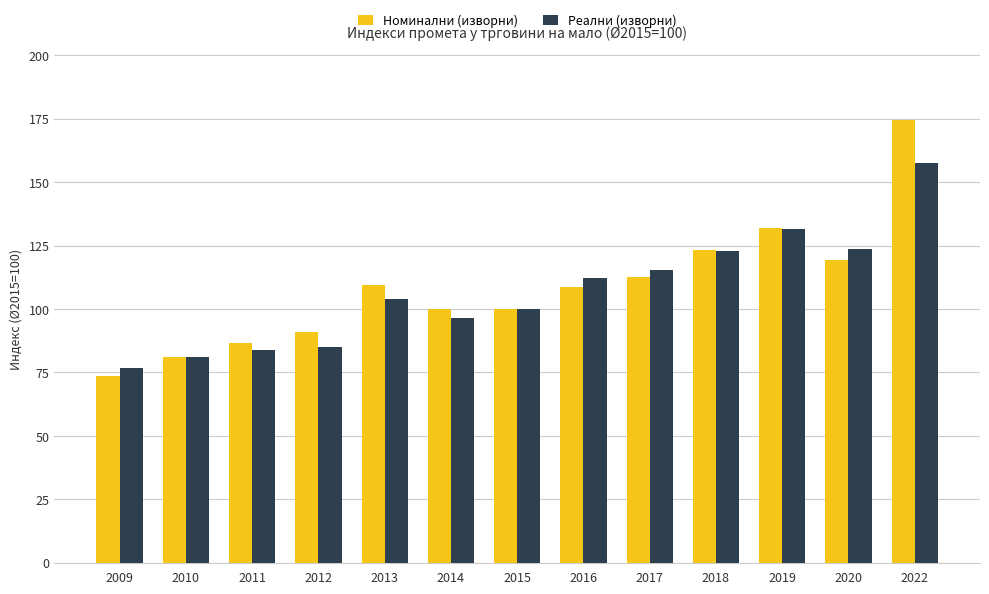

What are all the series names shown in the legend?

Номинални (изворни), Реални (изворни)